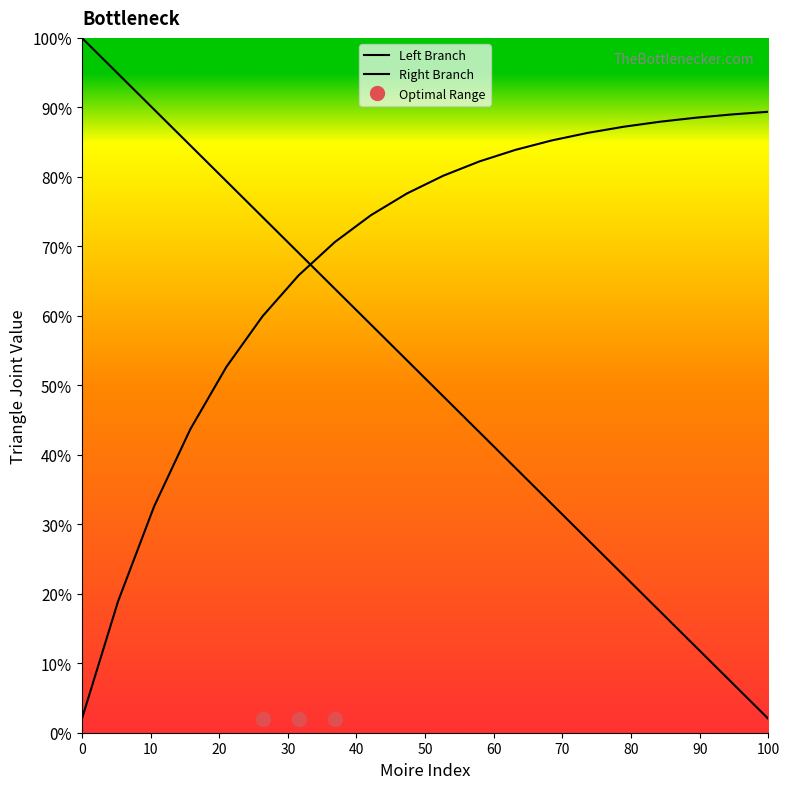

What is the average value?

0.5